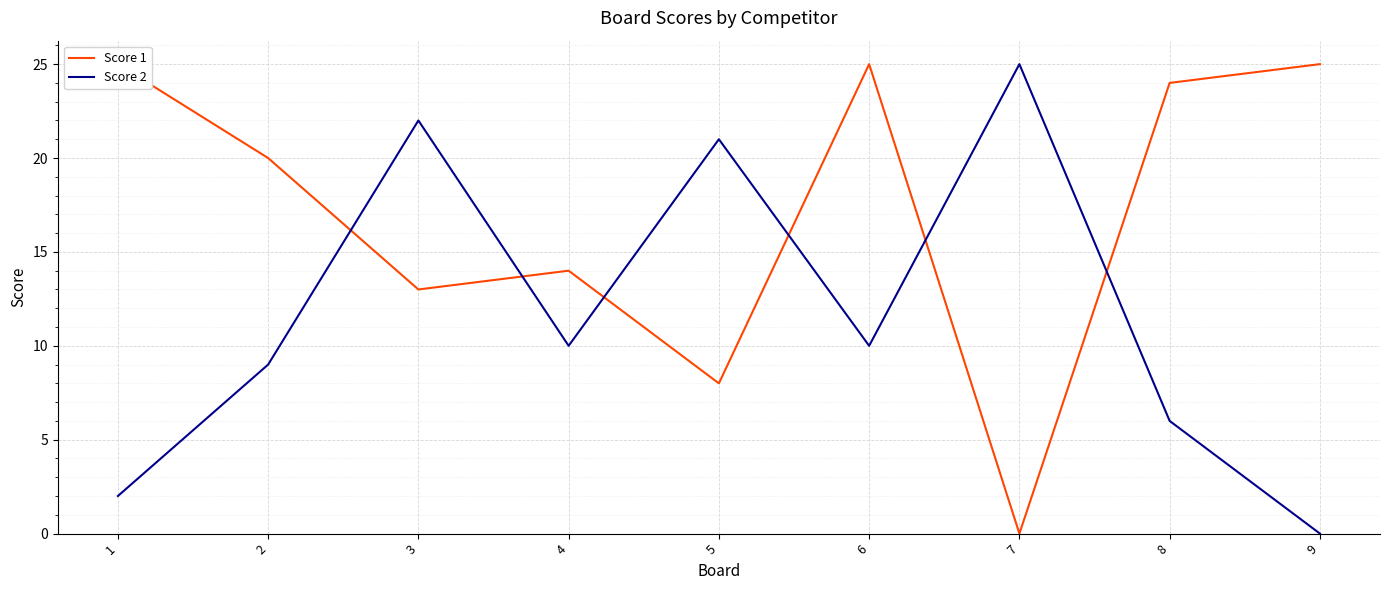

The value of Score 1 at 3 is 13. True or false?

True